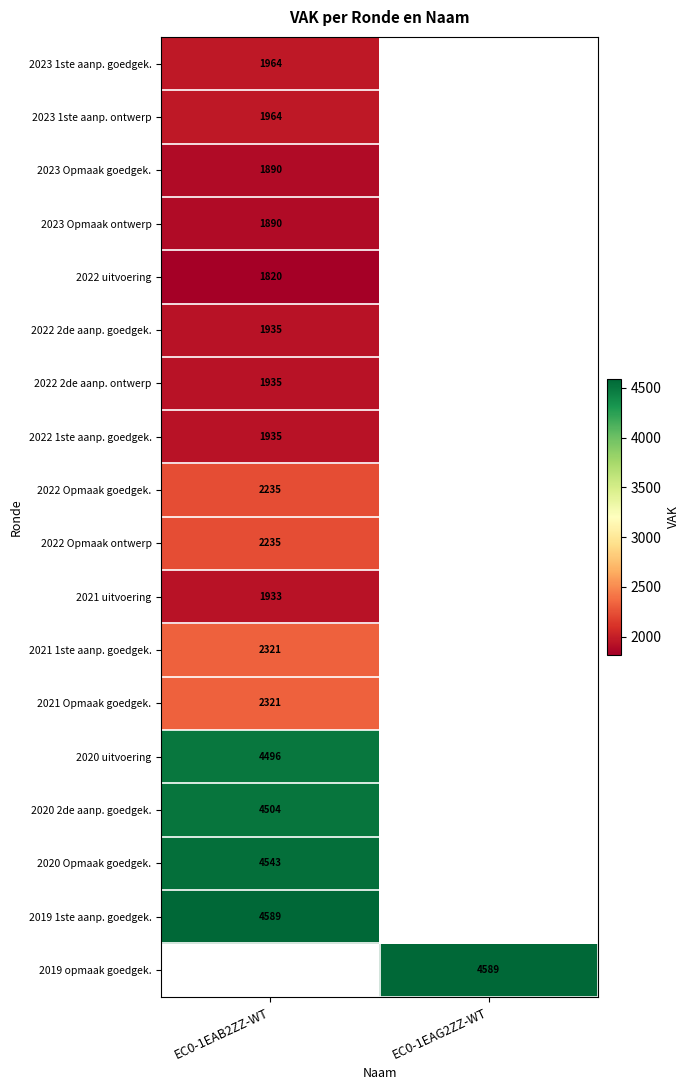

The 2022 2de aanp. goedgek. series shows 1935 at EC0-1EAB2ZZ-WT. True or false?

True